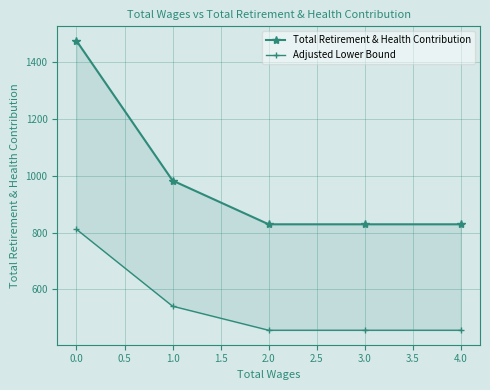

What is the difference between the highest and lowest values at 0.0?

663.7